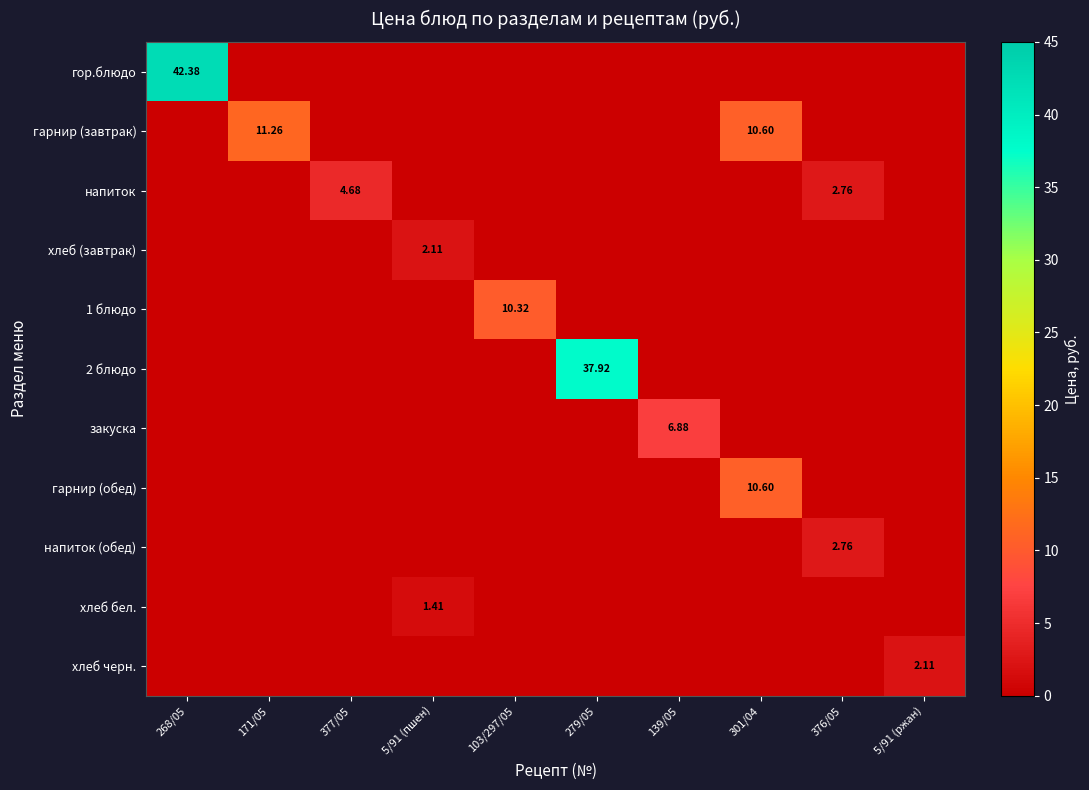

What is the greatest value displayed?

42.4